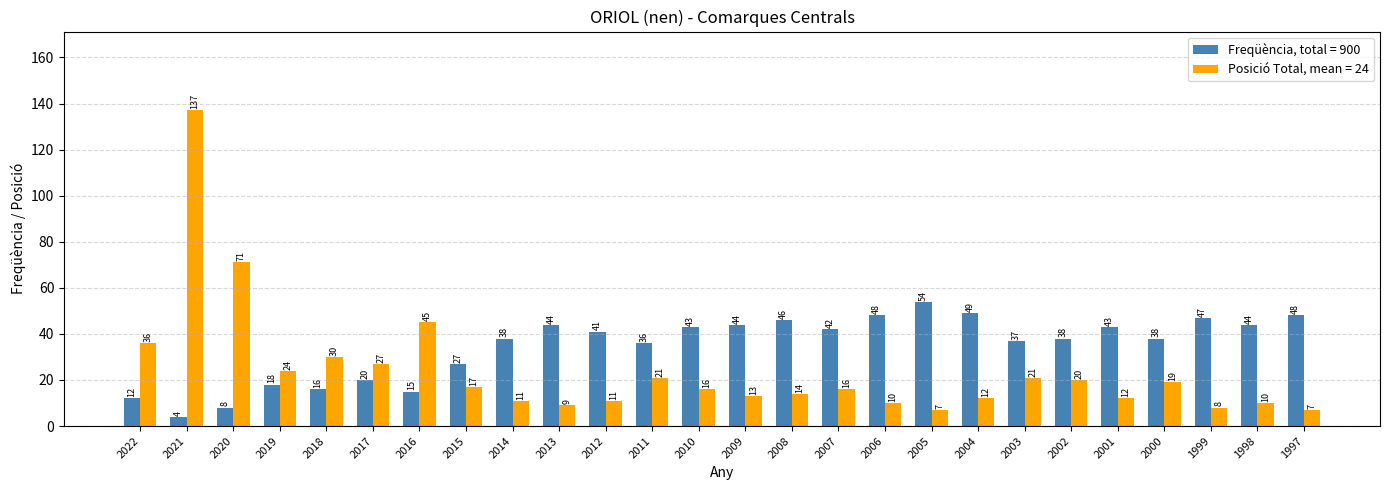

What is the greatest value displayed?

137